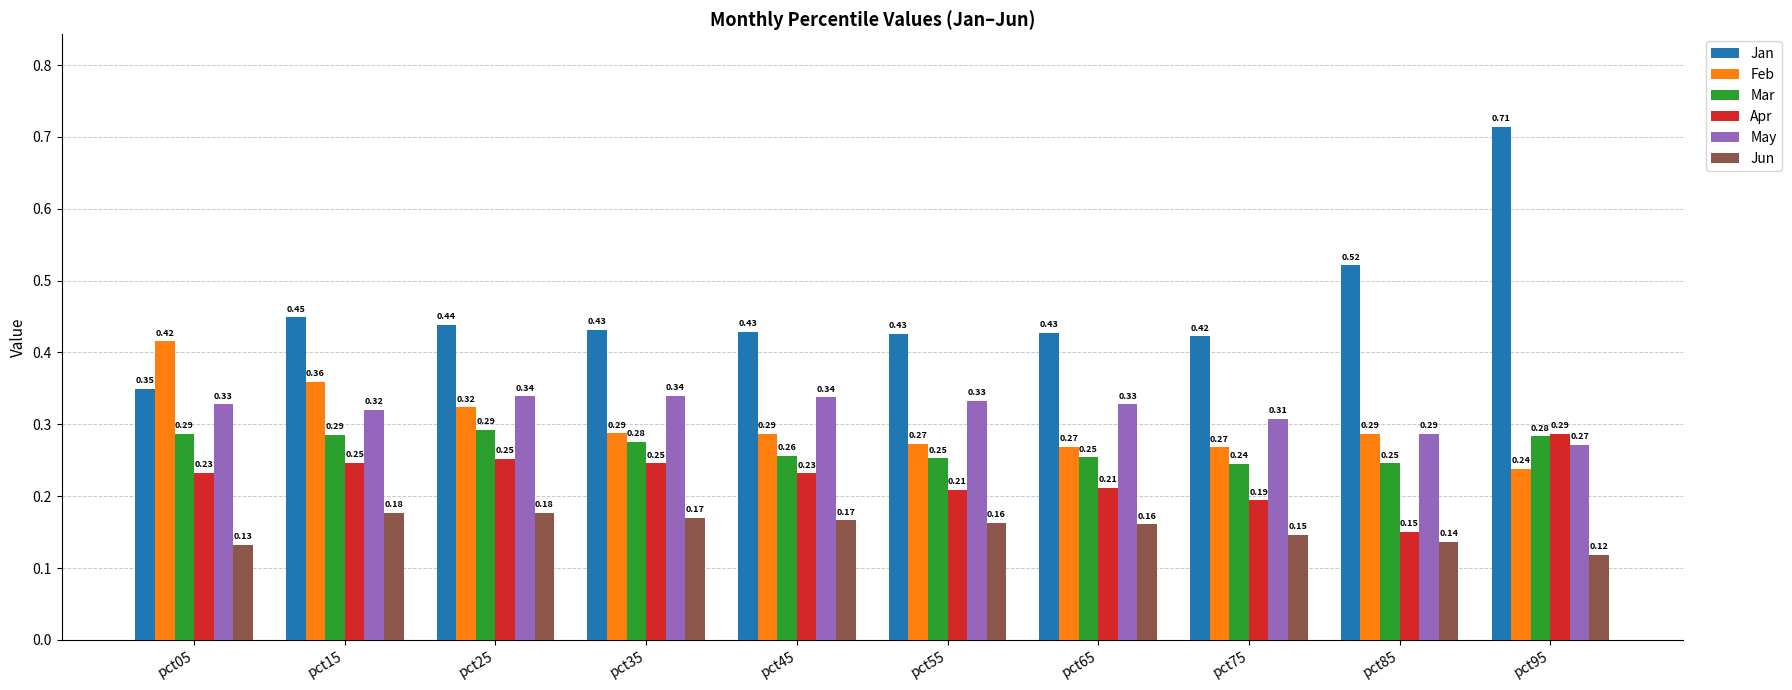

How many bars are there in each group?

6